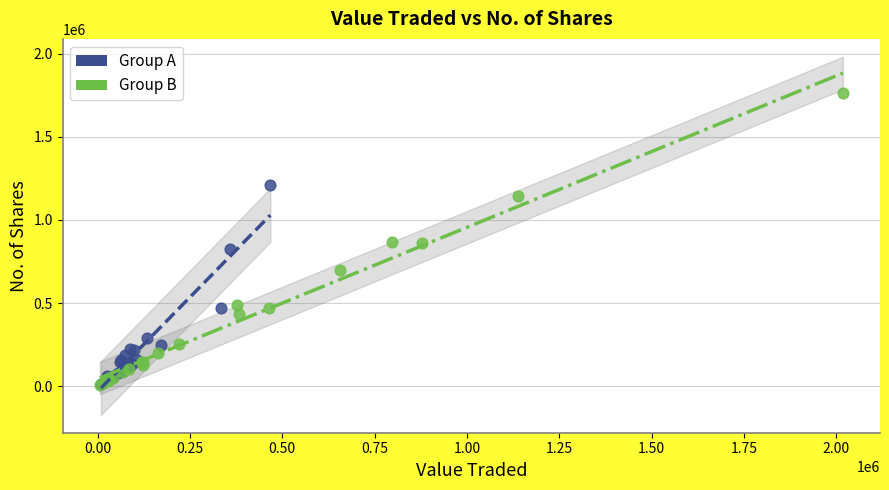

Which series contains the highest Y value?

Group B